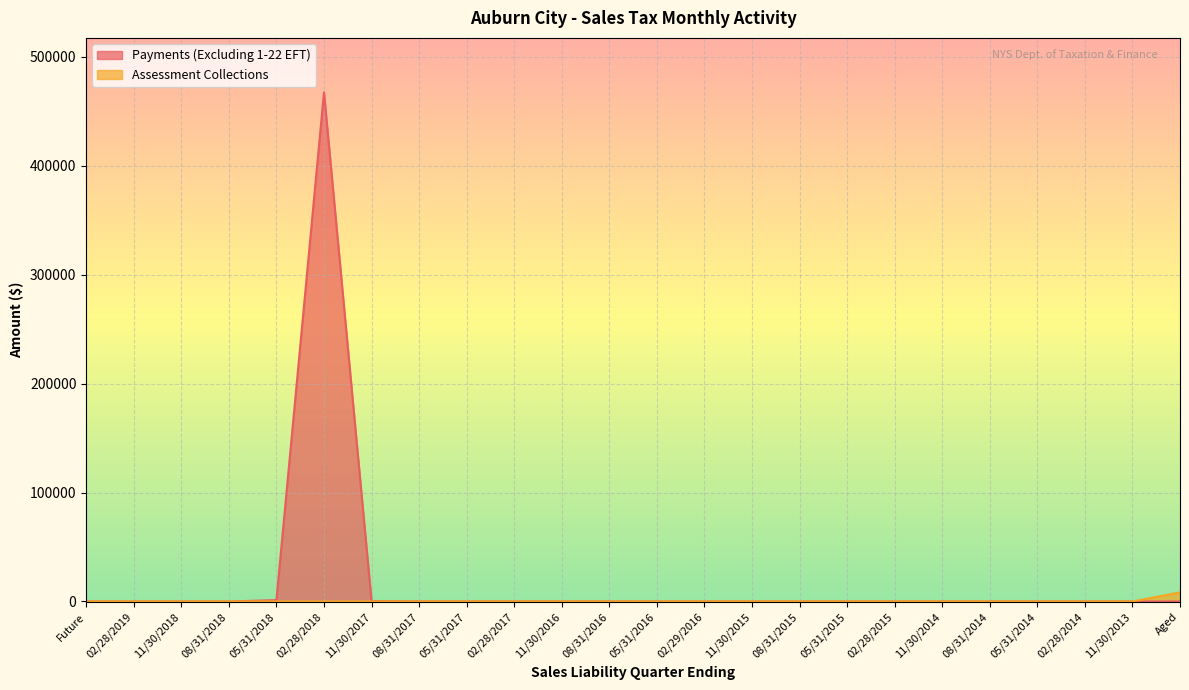

Is the value of Payments (Excluding 1-22 EFT) at 11/30/2018 greater than the value of Assessment Collections at 05/31/2018?

No